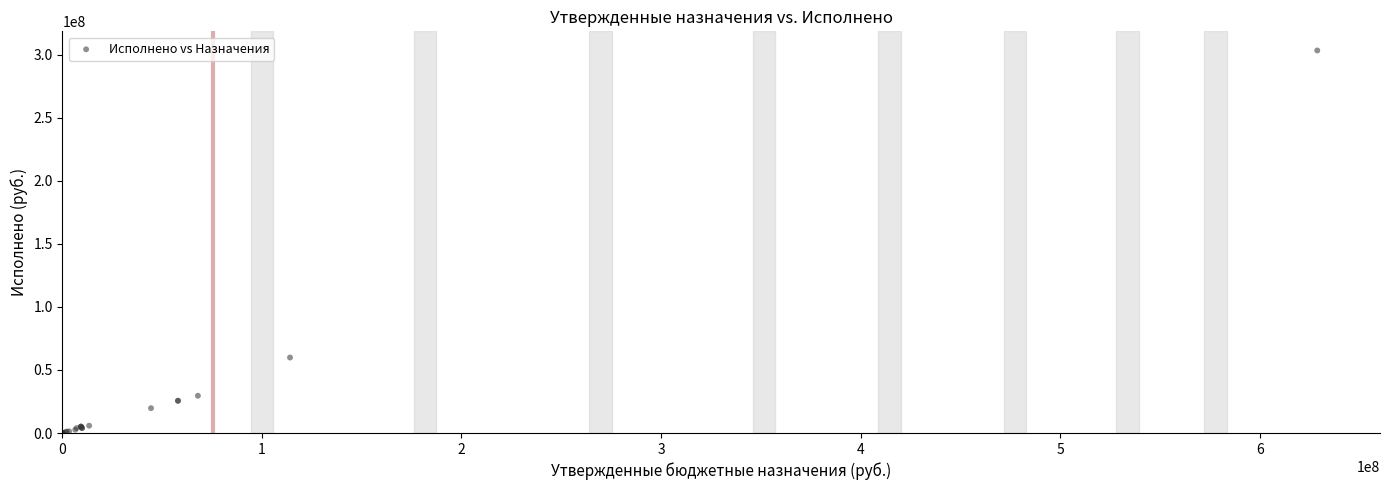

What Y value in the scatter plot is closest to 151602835?

59820871.4